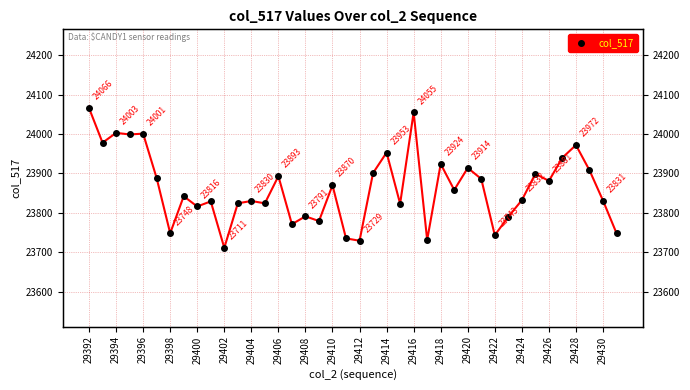

Is this an area chart (filled region under the line)?

No